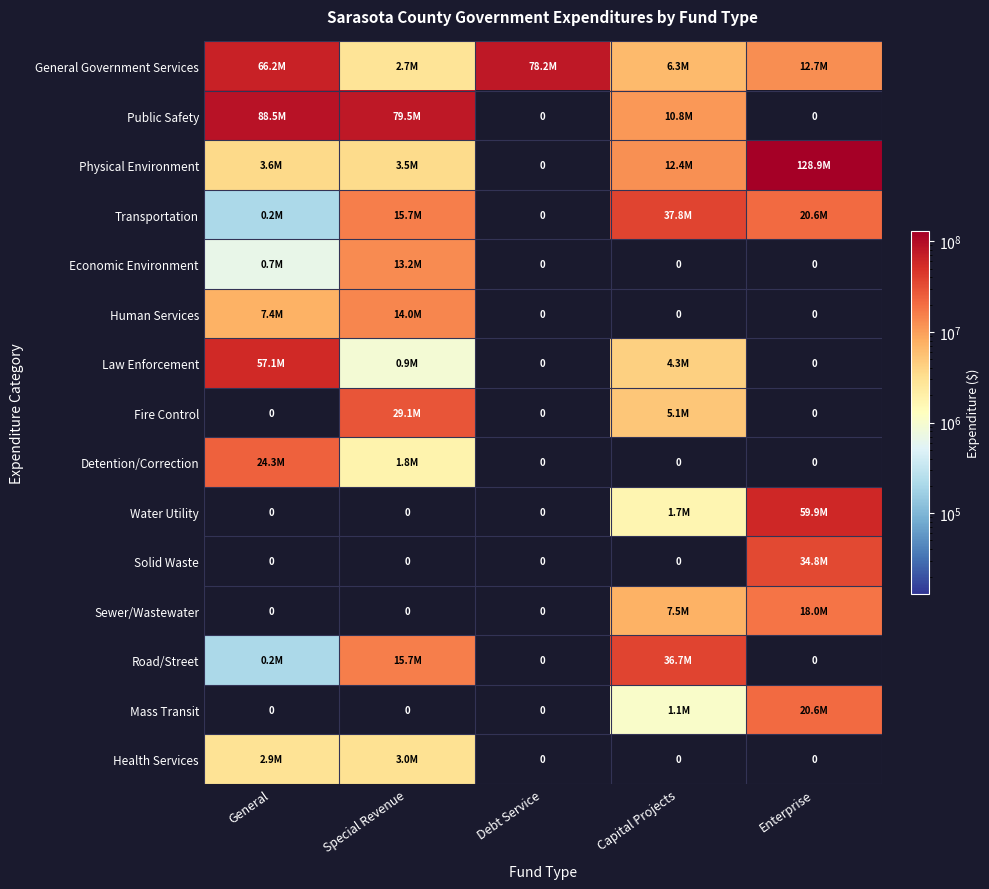

True or false: Law Enforcement has a value of 6596978 at Capital Projects.

False